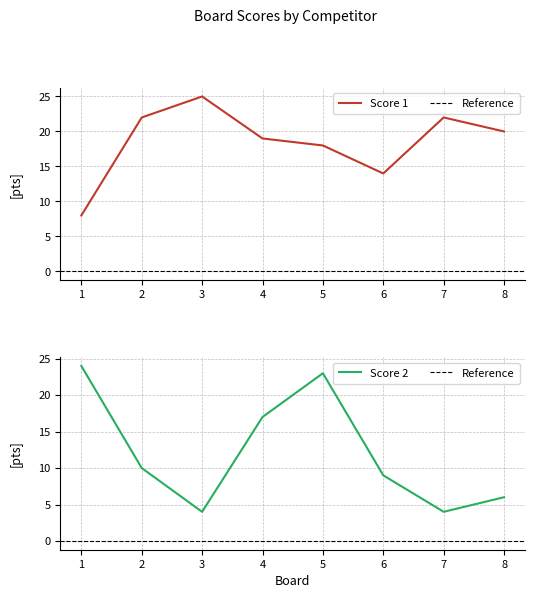

Is the value of Score 1 at 6 greater than the value of Score 2 at 3?

Yes